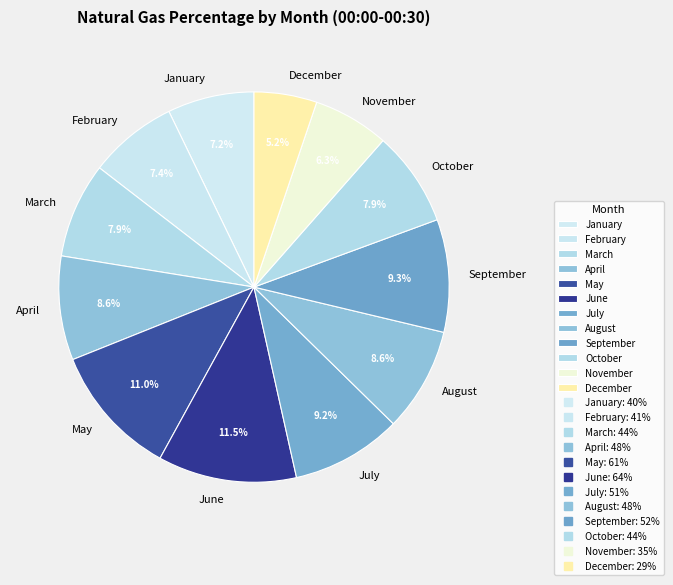

Is it true that February is 1% of the pie?

False